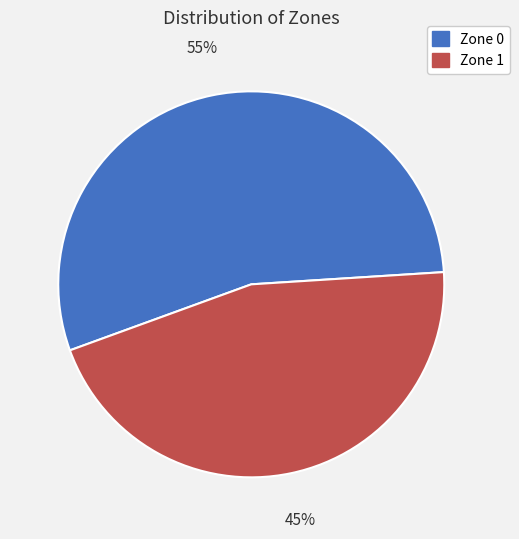

To the nearest percent, what portion does Zone 0 represent?

55%